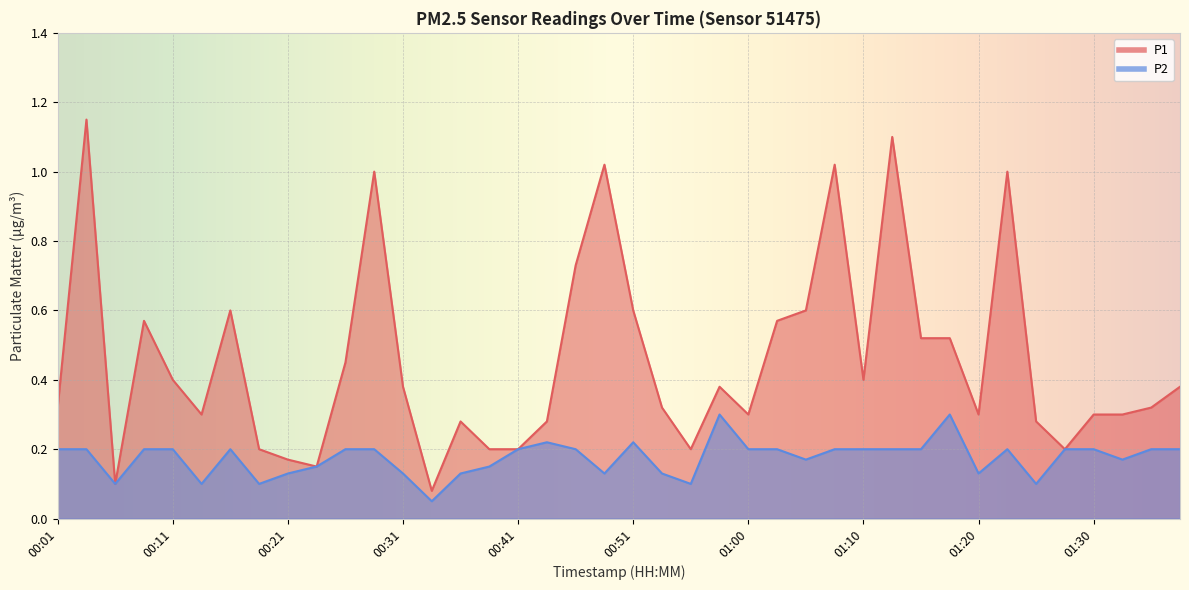

Rank the categories by P1 value from highest to lowest.

00:03, 01:13, 00:48, 01:08, 00:29, 01:22, 00:46, 00:16, 00:51, 01:05, 00:08, 01:03, 01:15, 01:17, 00:26, 00:11, 01:10, 00:31, 00:58, 01:37, 00:01, 00:53, 01:35, 00:13, 01:00, 01:20, 01:30, 01:32, 00:36, 00:43, 01:25, 00:18, 00:38, 00:41, 00:55, 01:27, 00:21, 00:23, 00:06, 00:34